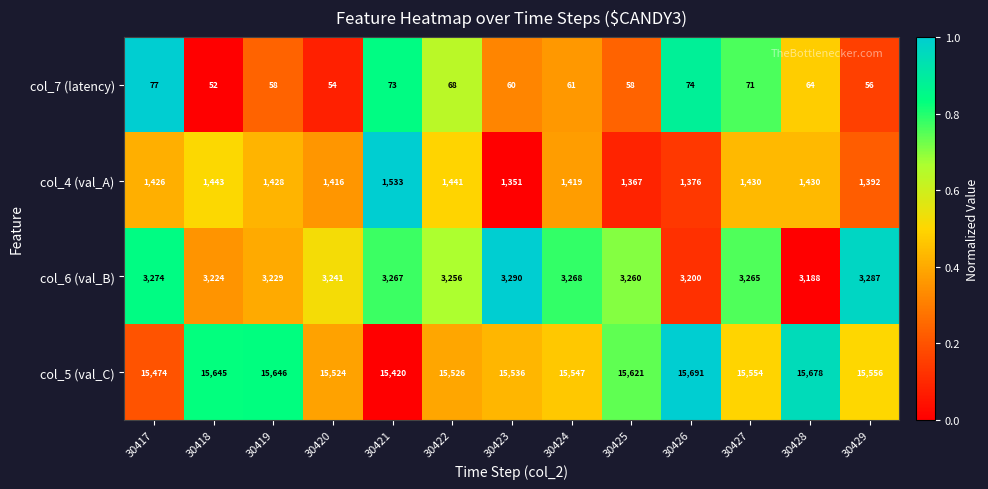

What is the lowest value of the col_5 (val_C) series?

15420